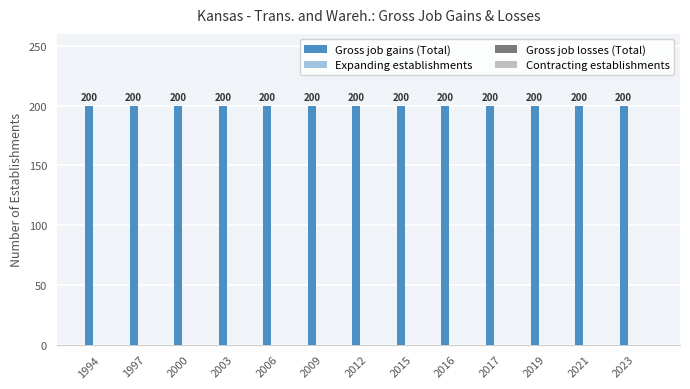

What are all the series names shown in the legend?

Gross job gains (Total), Expanding establishments, Gross job losses (Total), Contracting establishments